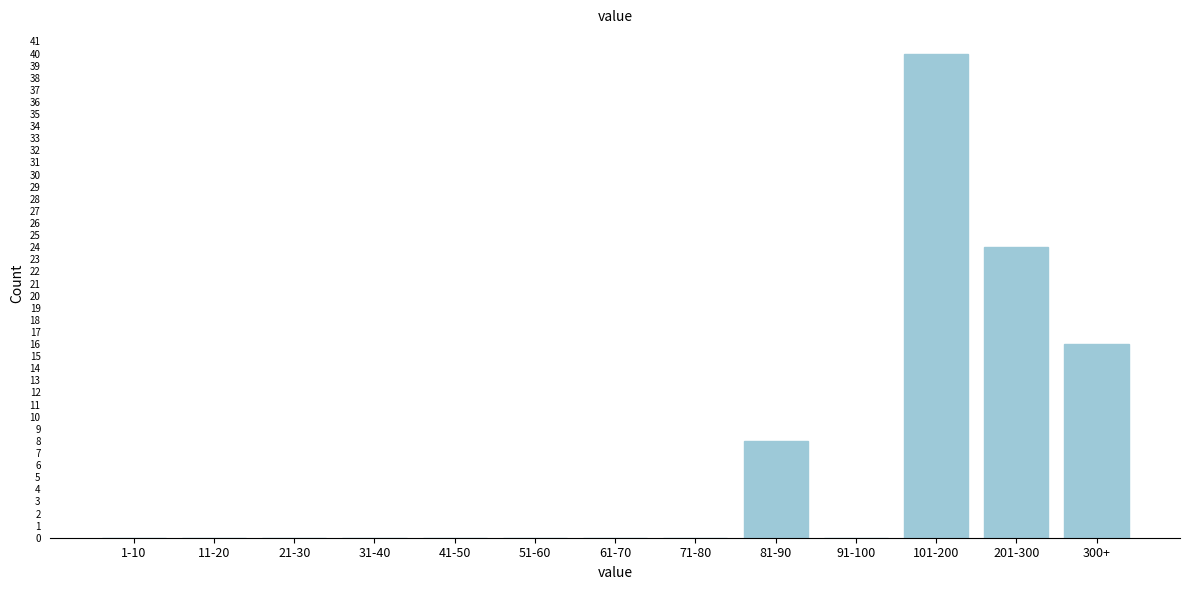

Reading left to right, list all the values displayed in this chart.

1-10=0	11-20=0	21-30=0	31-40=0	41-50=0	51-60=0	61-70=0	71-80=0	81-90=8	91-100=0	101-200=40	201-300=24	300+=16